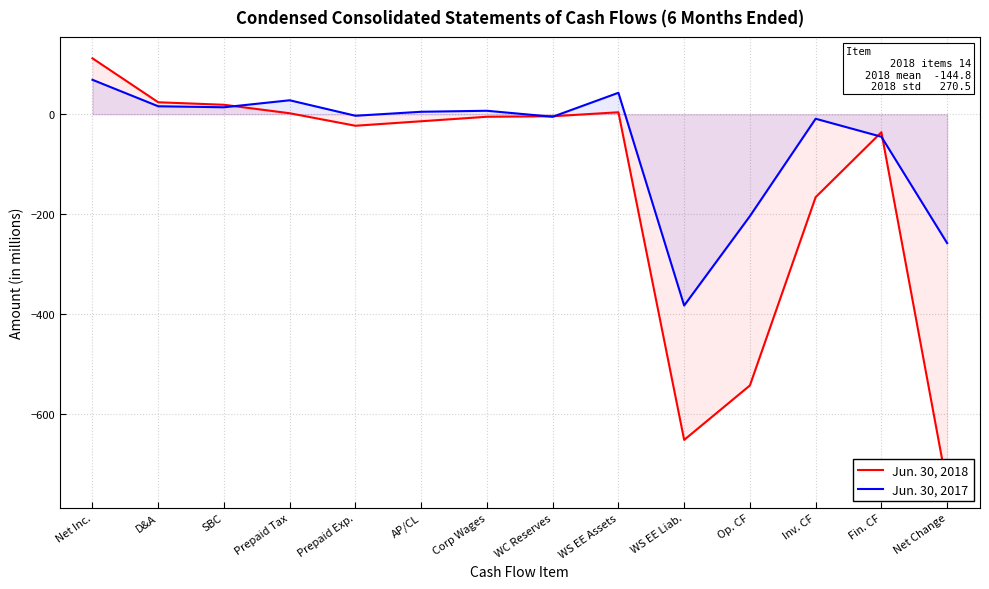

True or false: Jun. 30, 2017 and Jun. 30, 2018 intersect in this chart.

True